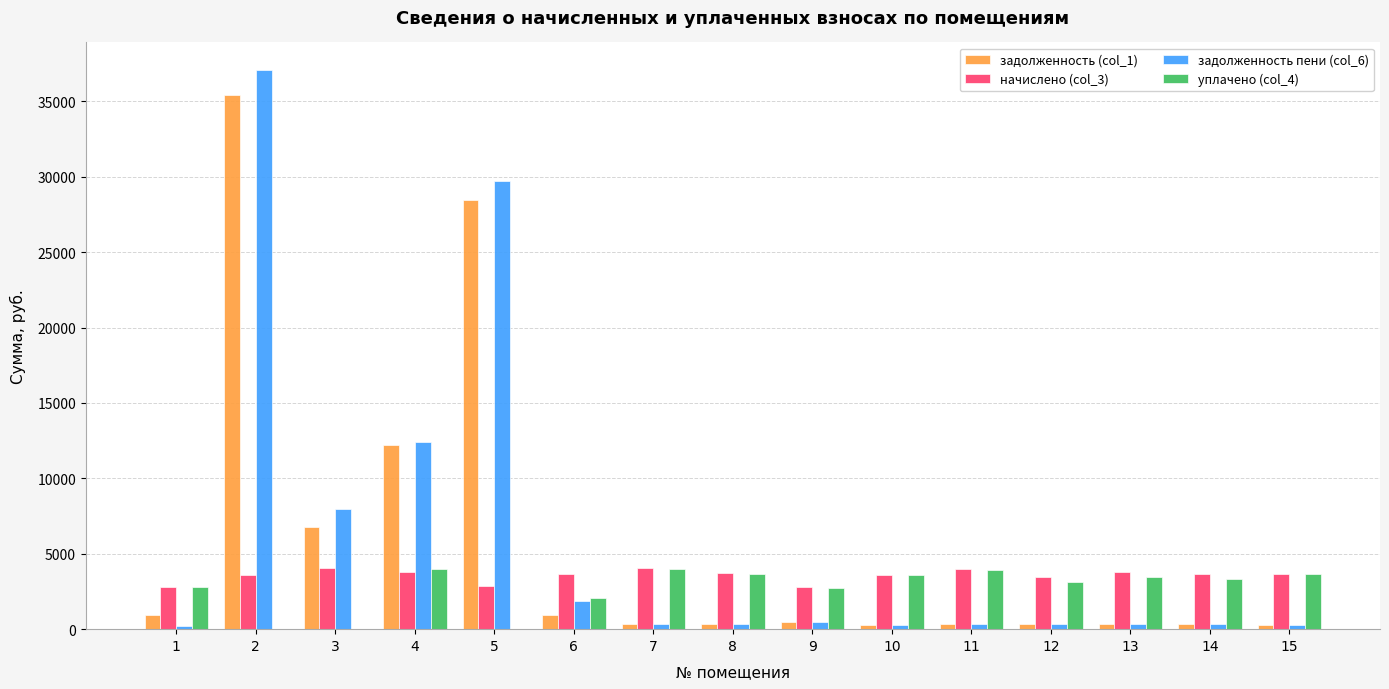

Is the value of задолженность пени (col_6) at 3 greater than the value of начислено (col_3) at 11?

Yes